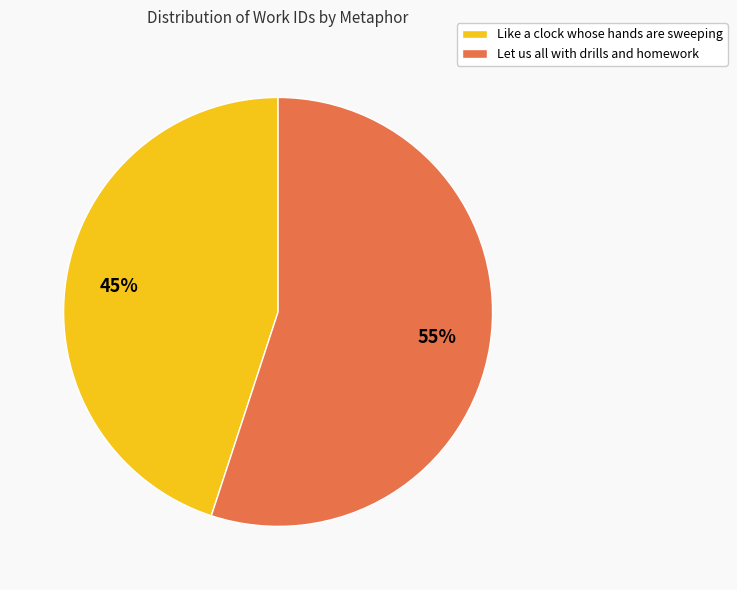

Which category has the smallest portion of the pie?

Like a clock whose hands are sweeping